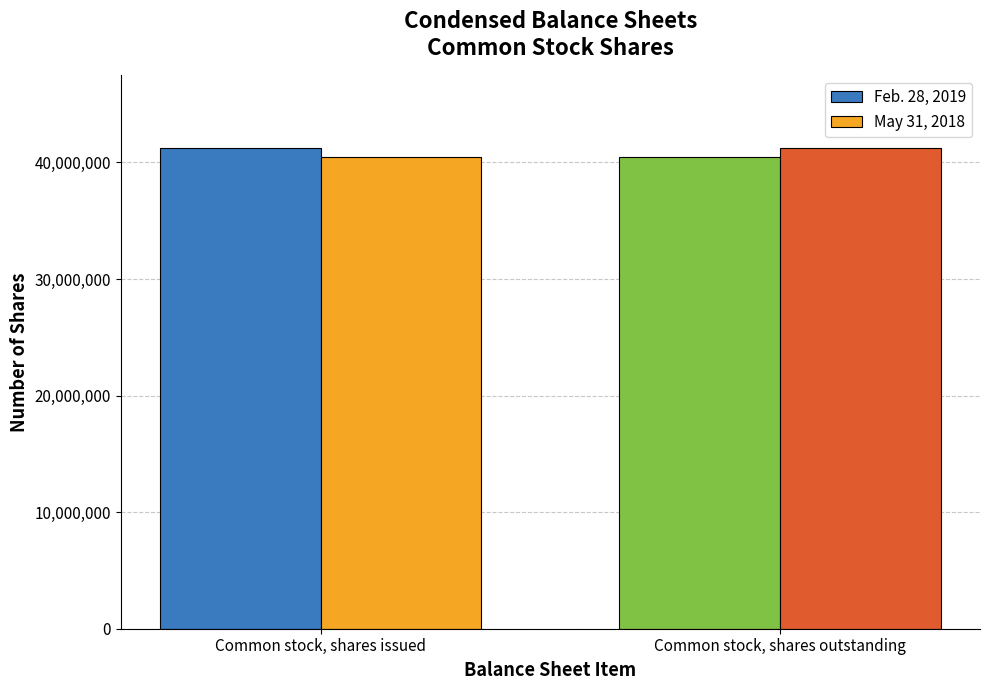

The value of May 31, 2018 at Common stock, shares issued is 19608395. True or false?

False